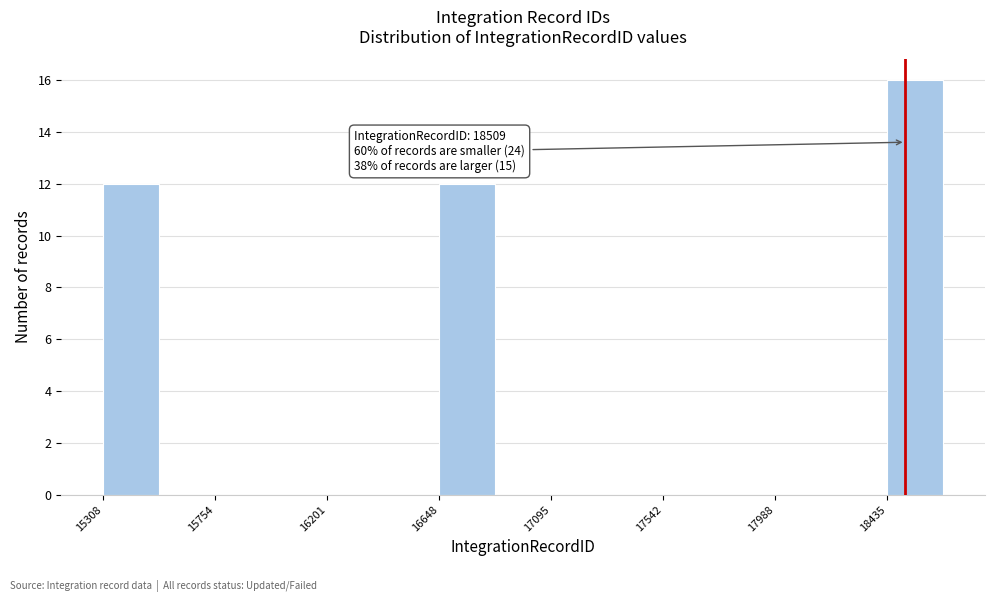

Over which range of the x-axis is the bar tallest?

18450 to 18650